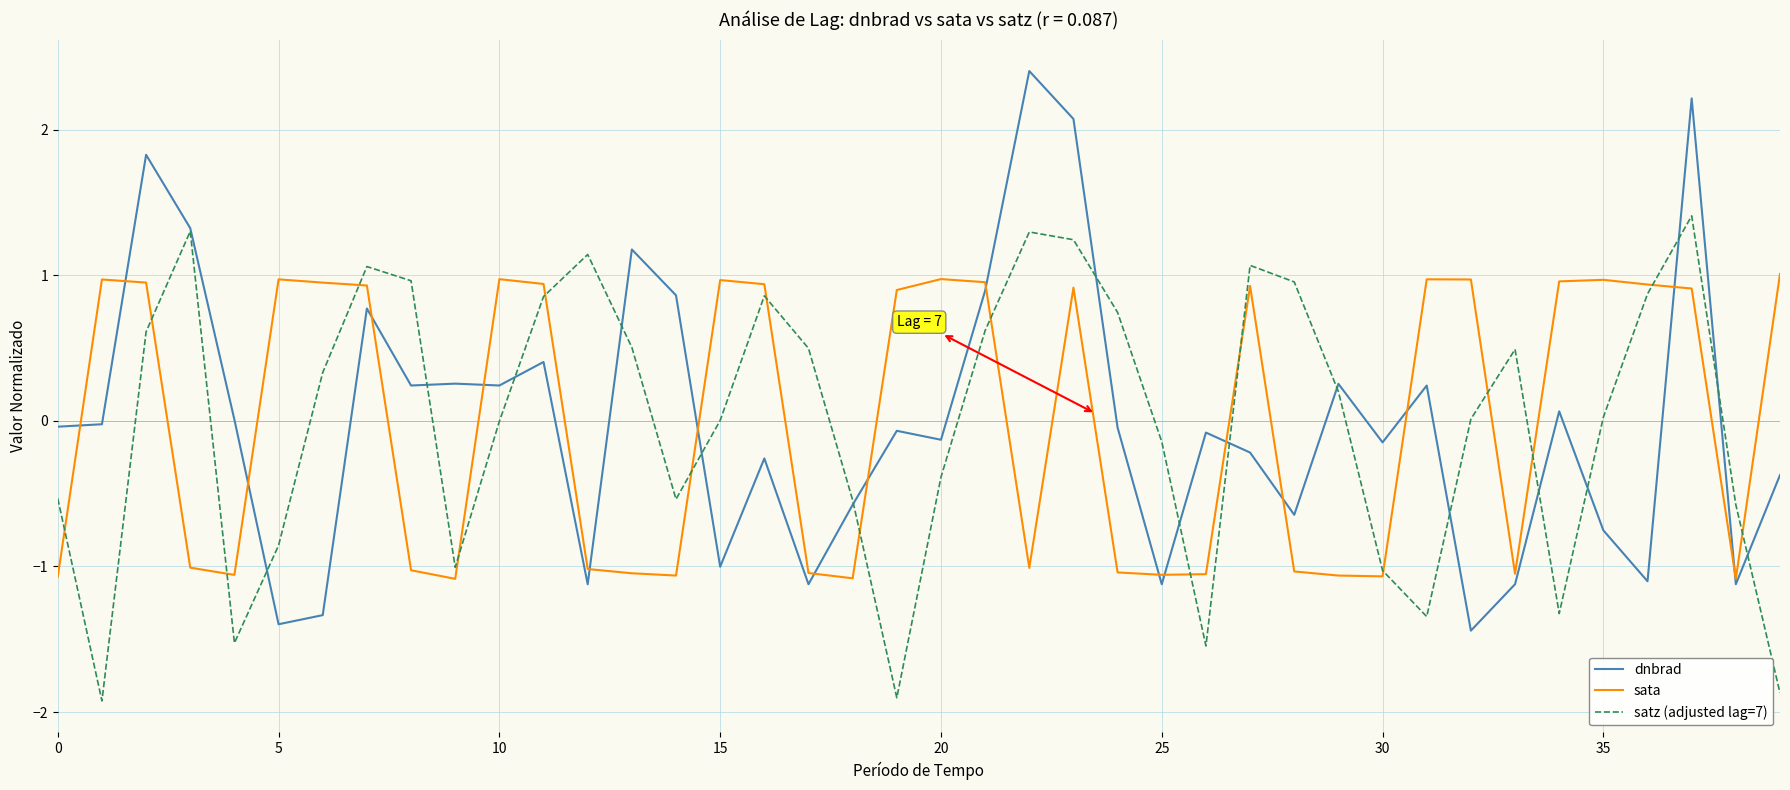

What is the lowest value of the dnbrad series?

-1.4